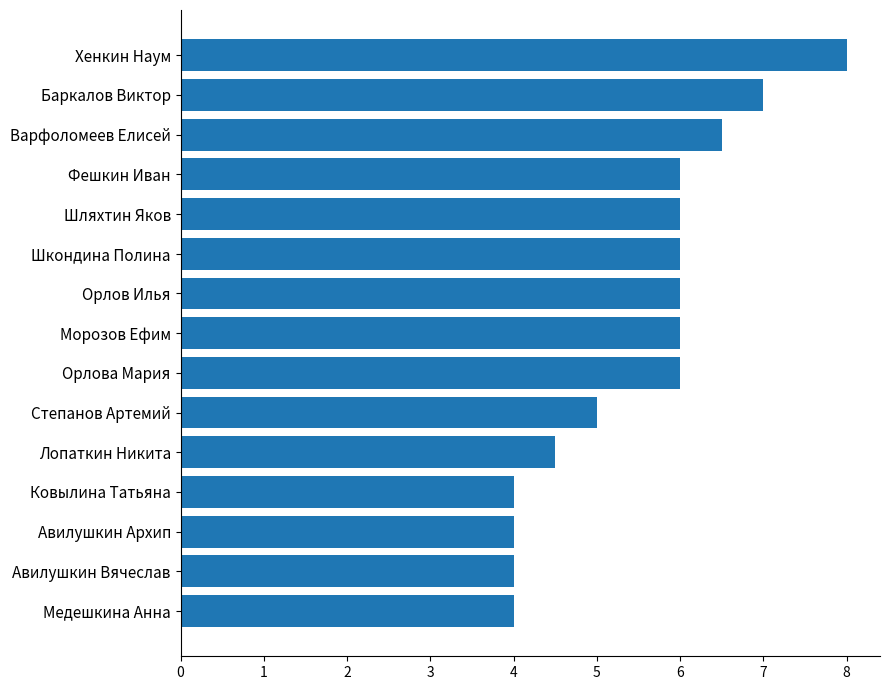

What is the difference between the maximum and minimum values?

4.0